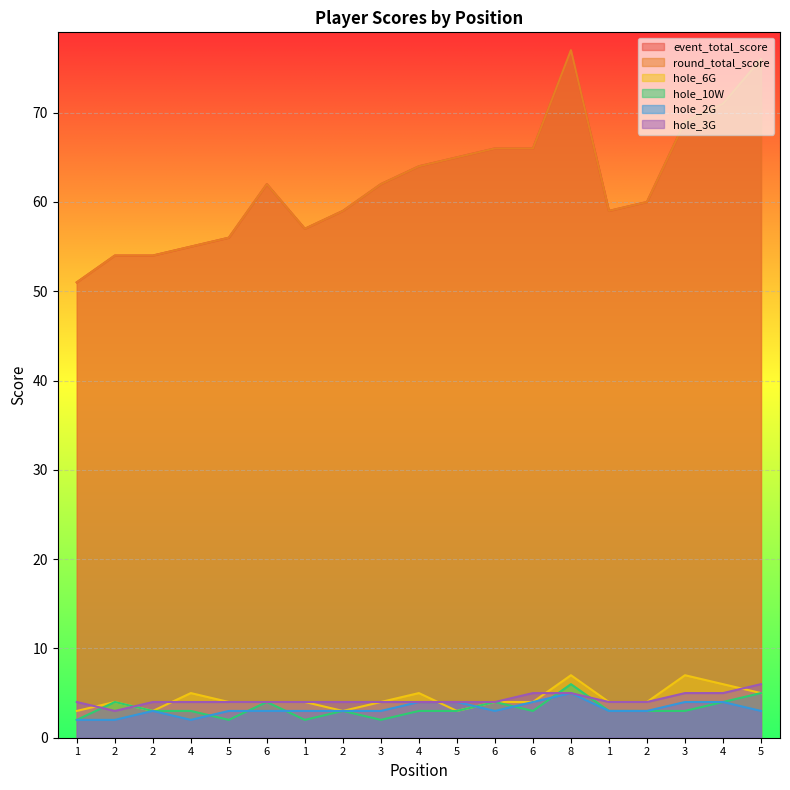

Which series has the largest total across all categories?

event_total_score